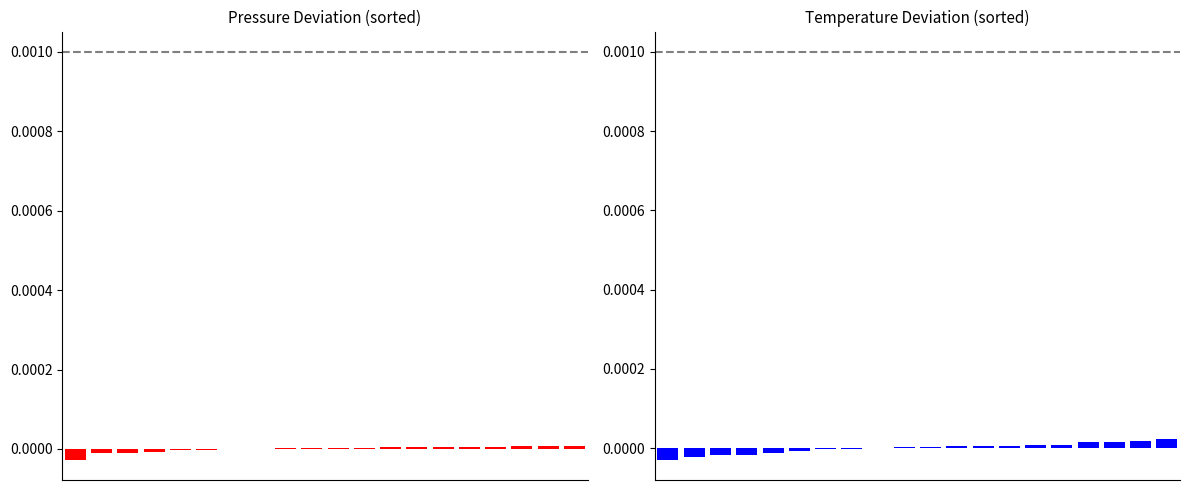

The value of pressure at 18 is 0.0. True or false?

True